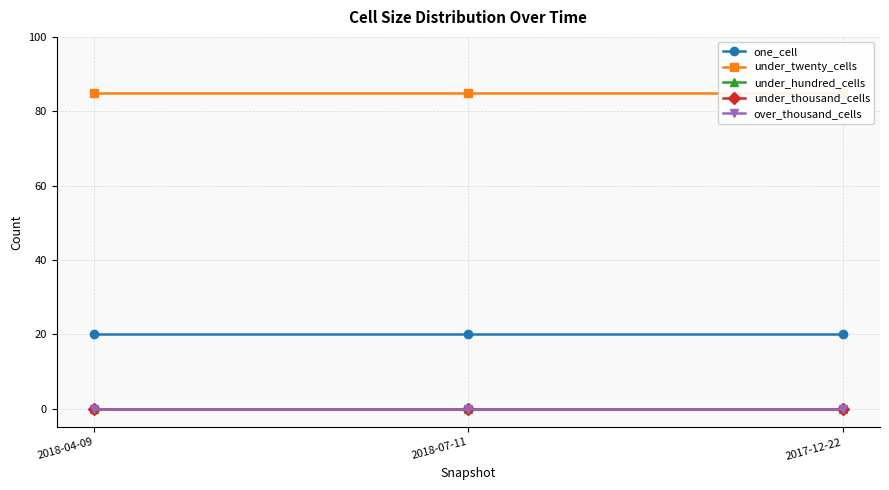

What is the value of the under_twenty_cells point at the 2nd from the left?

85